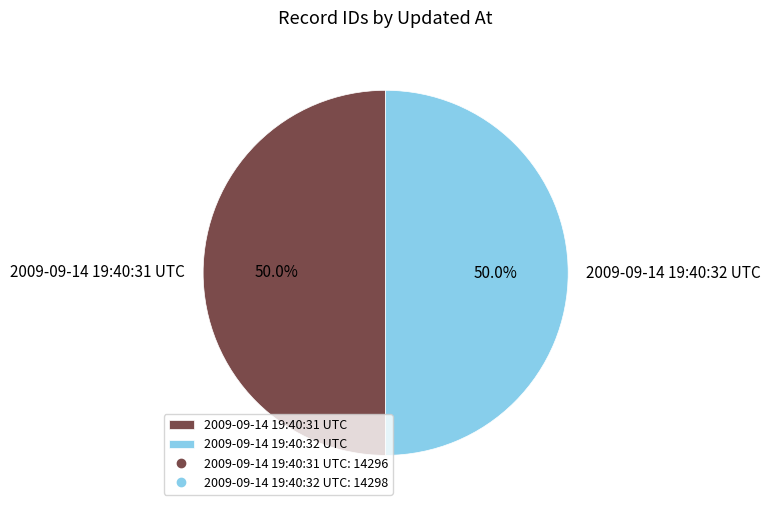

To the nearest percent, what is the average slice percentage?

50%